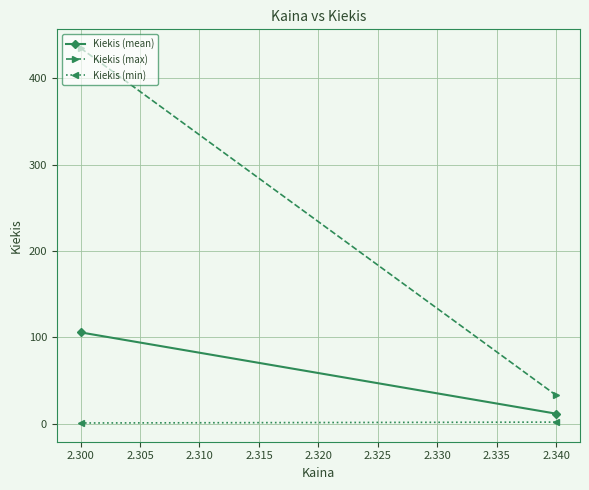

What are all the series names shown in the legend?

Kiekis (mean), Kiekis (max), Kiekis (min)